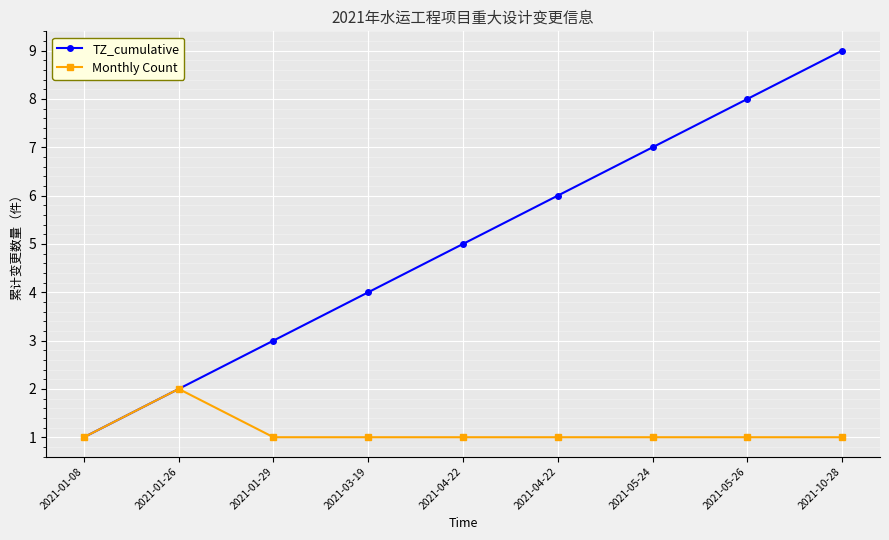

At which label does TZ_cumulative reach its minimum?

2021-01-08